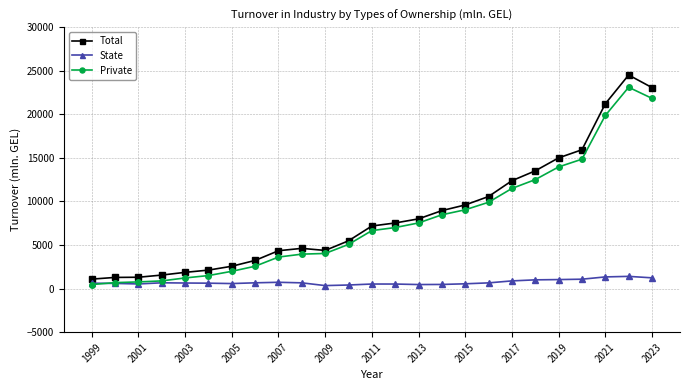

Does the chart display data point markers on the line(s)?

Yes